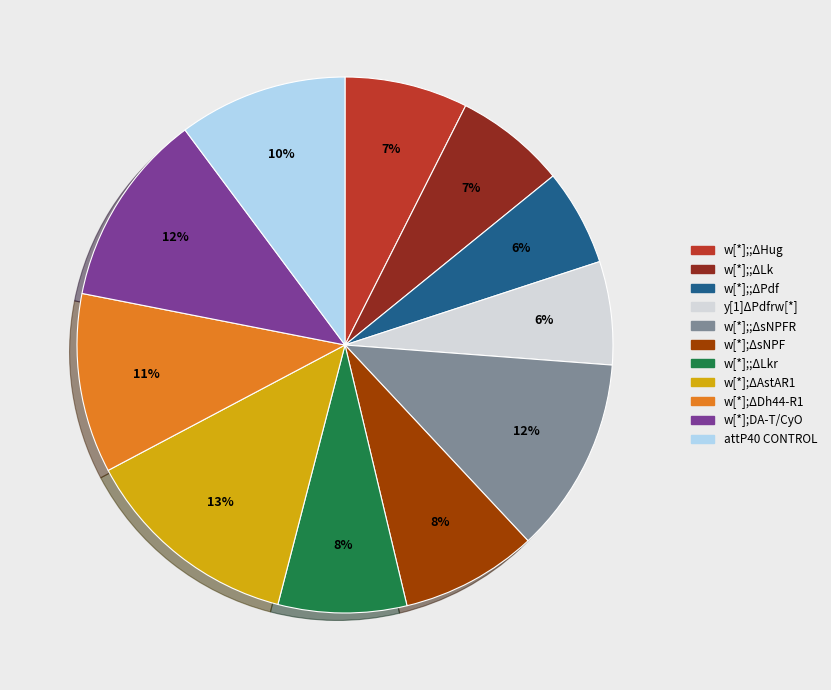

To the nearest percent, what is the average slice percentage?

9%